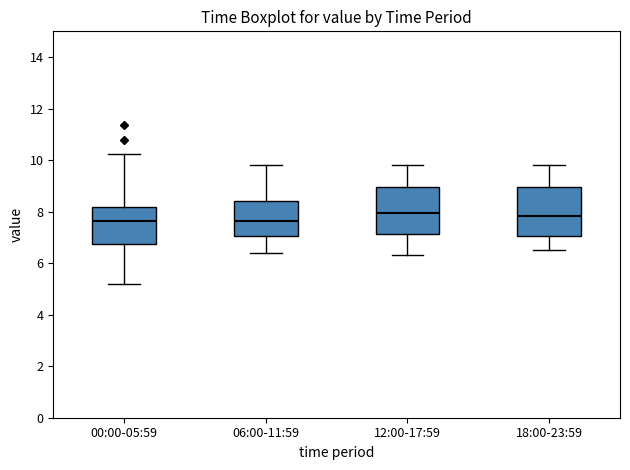

Reading left to right, transcribe this box plot: for each box, give where its median line is, the range the box spans, and where its two whiskers end, as read against the y-axis. The values are not printed on the chart, so give them approximately, as read against the axis.

00:00-05:59: median 7.6, box 6.8 to 8.2, whiskers 5.2 to 10.2
06:00-11:59: median 7.6, box 7.0 to 8.4, whiskers 6.4 to 9.8
12:00-17:59: median 8.0, box 7.2 to 9.0, whiskers 6.4 to 9.8
18:00-23:59: median 7.8, box 7.0 to 9.0, whiskers 6.6 to 9.8